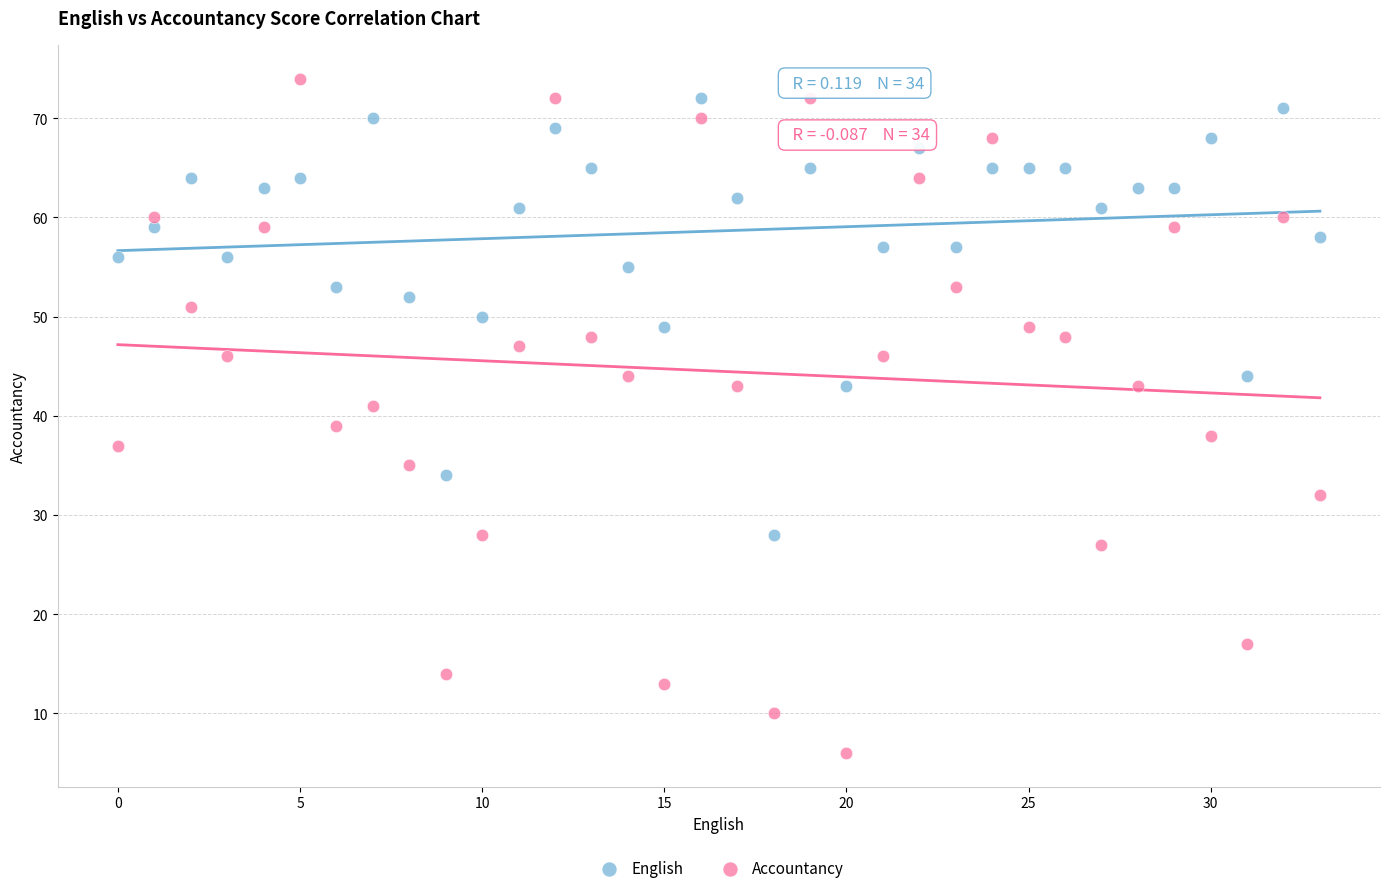

Which series has the widest spread of Y values?

Accountancy